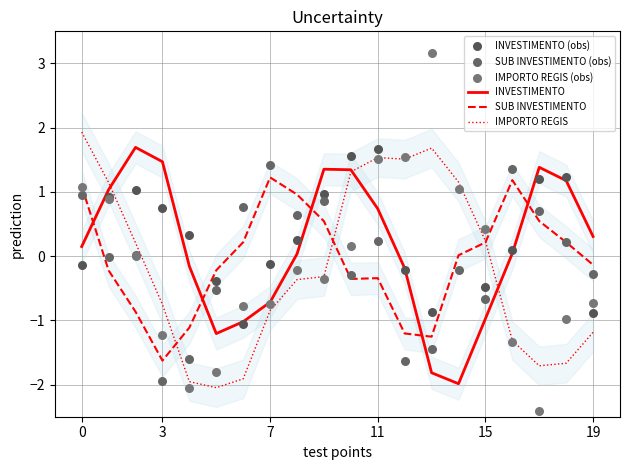

Is the value of IMPORTO REGIS at 0 greater than the value of INVESTIMENTO at 13?

Yes